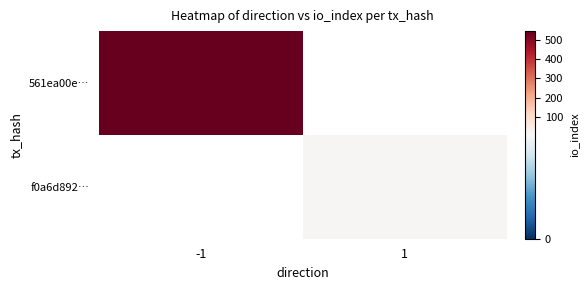

Which series has the widest spread of values?

561ea00e…